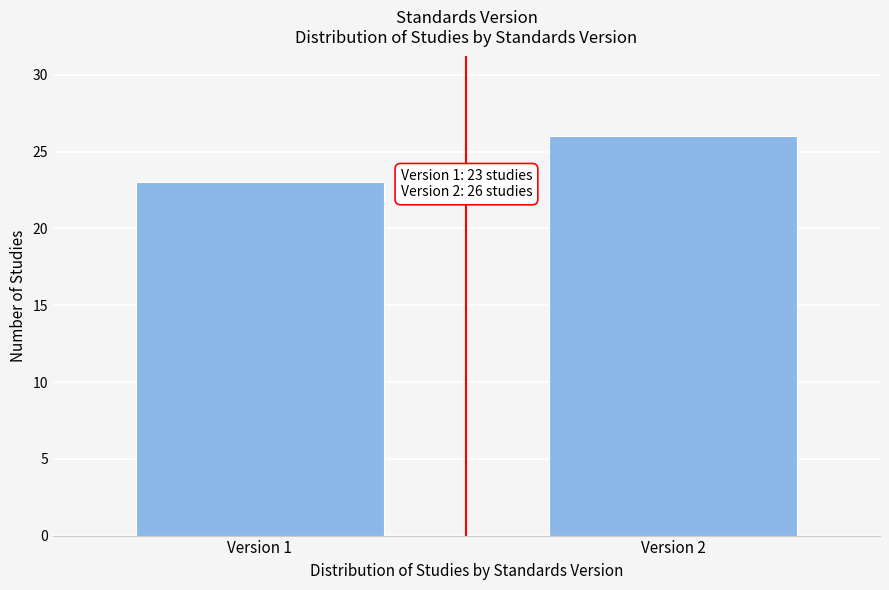

Reading right to left, what are all the values shown in this chart?

Version 2=26	Version 1=23